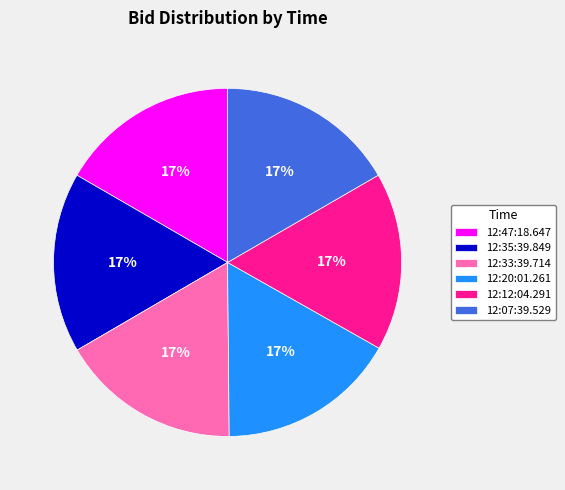

The 12:35:39.849 slice represents 11% of the pie. True or false?

False